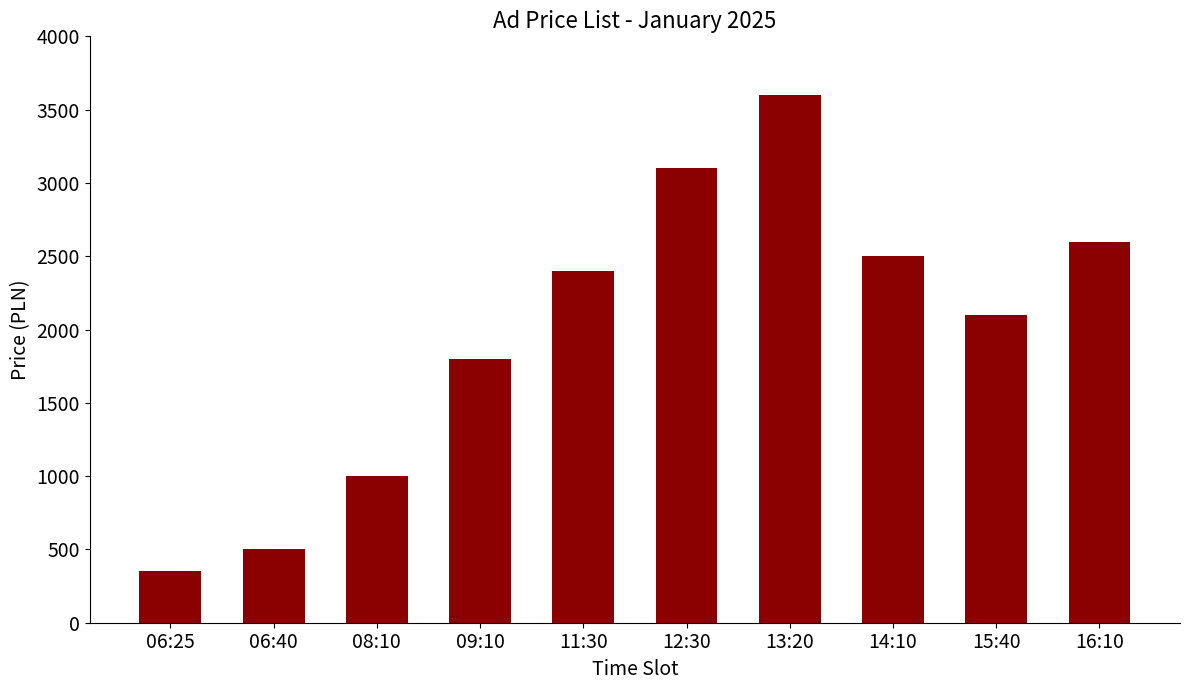

What is the value of the 9th bar from the left?

2100